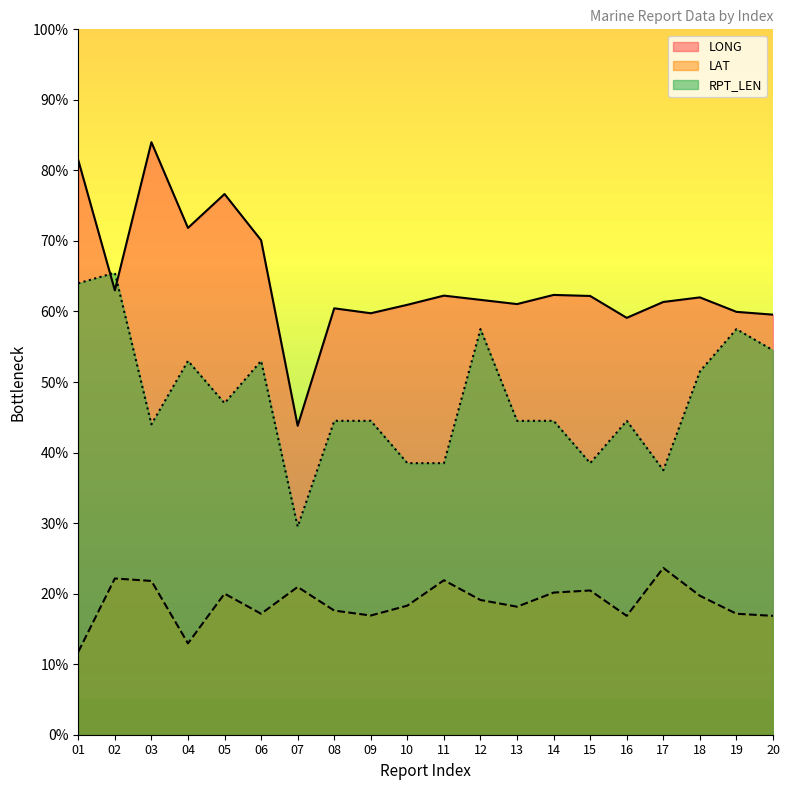

Reading left to right, transcribe all the data shown in this chart.

LONG: 81.5	63.0	84.0	71.8	76.7	70.1	43.8	60.5	59.8	61.0	62.3	61.6	61.0	62.4	62.2	59.1	61.4	62.0	60.0	59.5
LAT: 11.8	22.1	21.8	13.0	20.0	17.1	20.9	17.6	16.9	18.3	21.9	19.1	18.1	20.1	20.4	16.9	23.6	19.7	17.1	16.9
RPT_LEN: 64.0	65.5	44.0	53.0	47.0	53.0	29.5	44.5	44.5	38.5	38.5	57.5	44.5	44.5	38.5	44.5	37.5	51.5	57.5	54.5